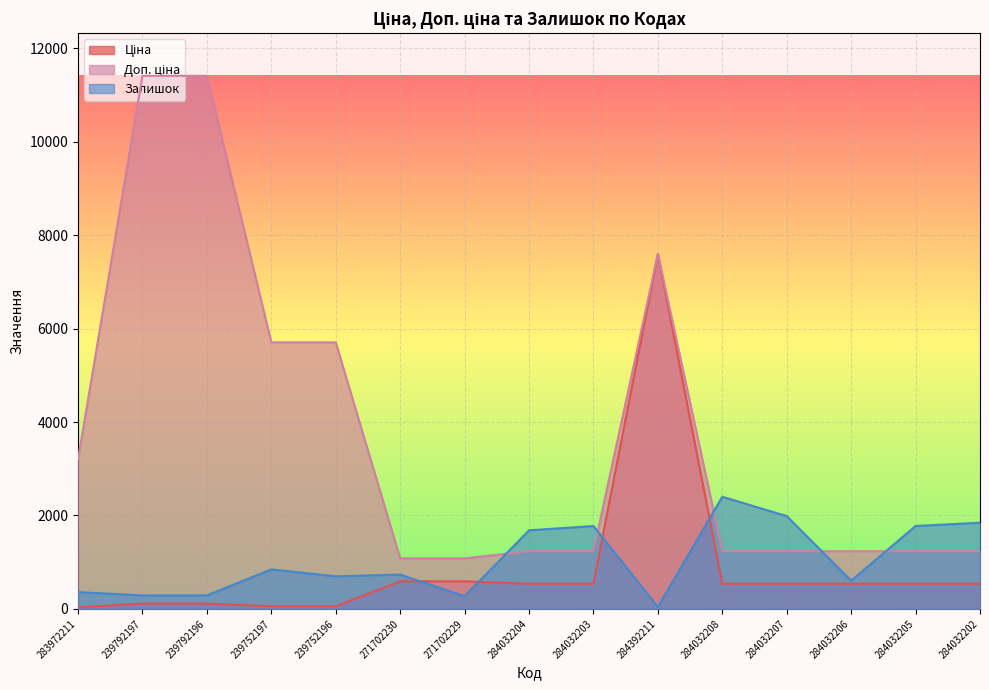

What is the value of the Ціна point at the 4th from the left?

57.0